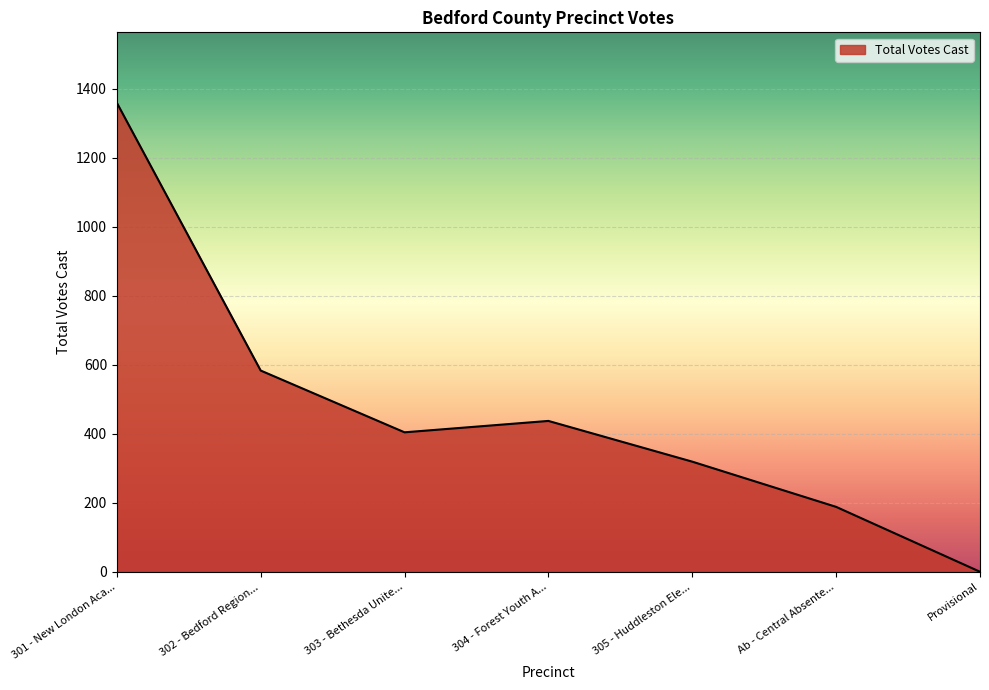

Where is the data nearest to the value 679?

302 - Bedford Region...